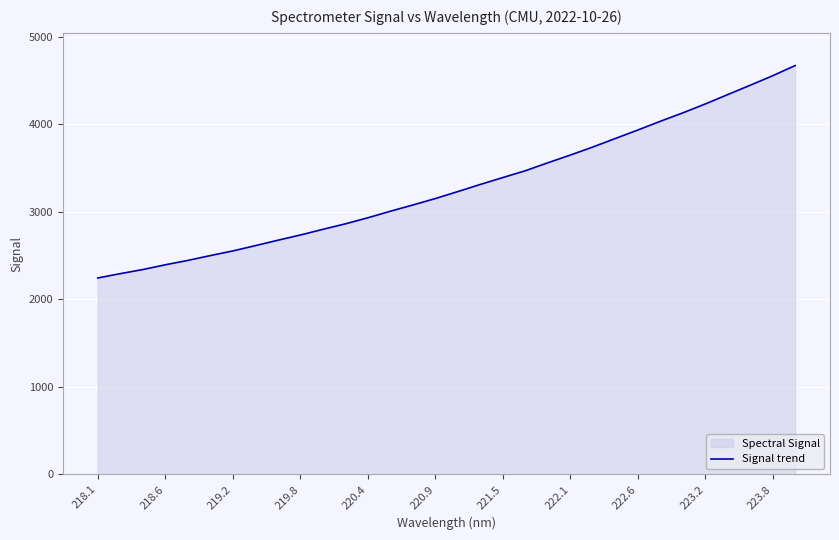

Is it true that the value at 220.9 is 1035.0?

False